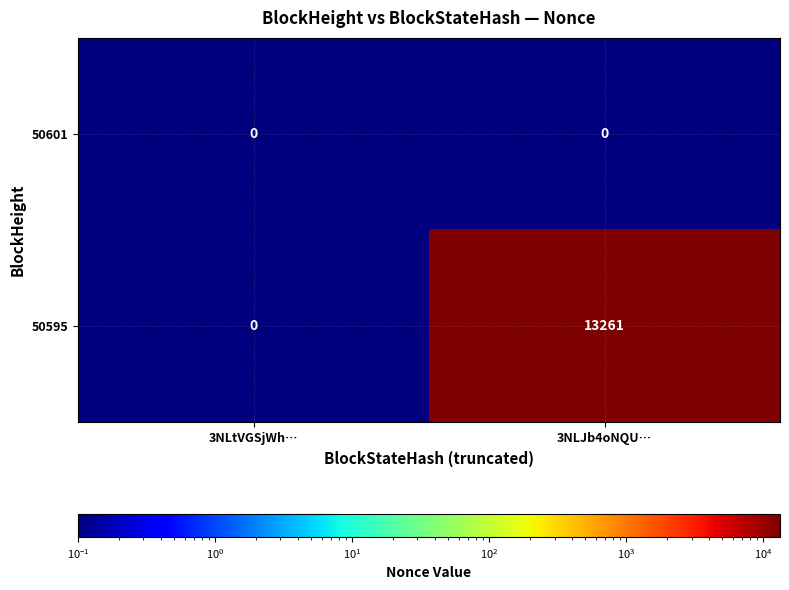

At which category is the sum across all series the highest?

3NLJb4oNQU…